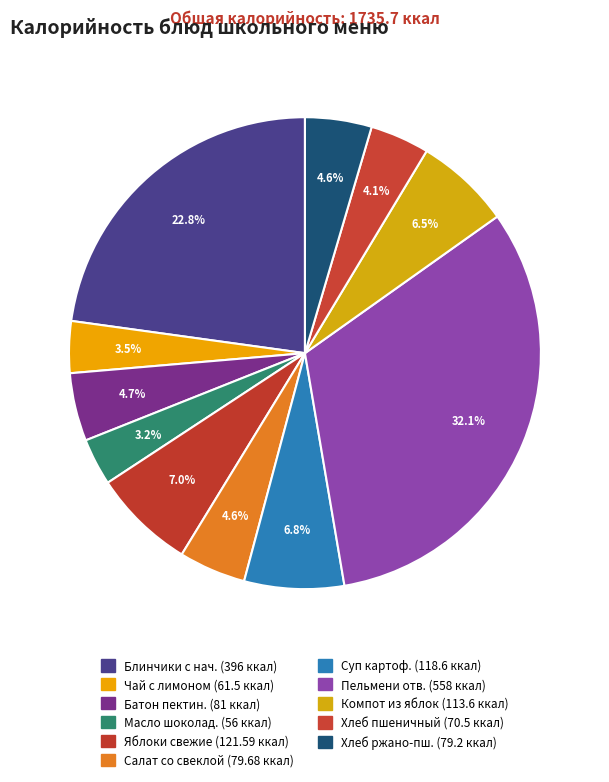

Rank the categories by value from highest to lowest.

Пельмени отварные с маслом, Блинчики с фруктовой начинкой, Яблоки свежие, Суп картофельный с горохом, Компот из свежих плодов, Батон пектиновый, Салат из свеклы с сыром, Хлеб ржано-пшеничный, Хлеб пшеничный, Чай с сахаром и лимоном, Масло шоколадное